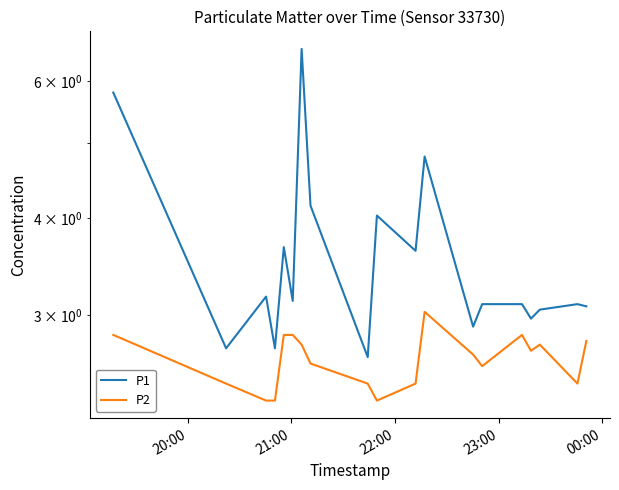

Which series has the largest range (max minus min)?

P1